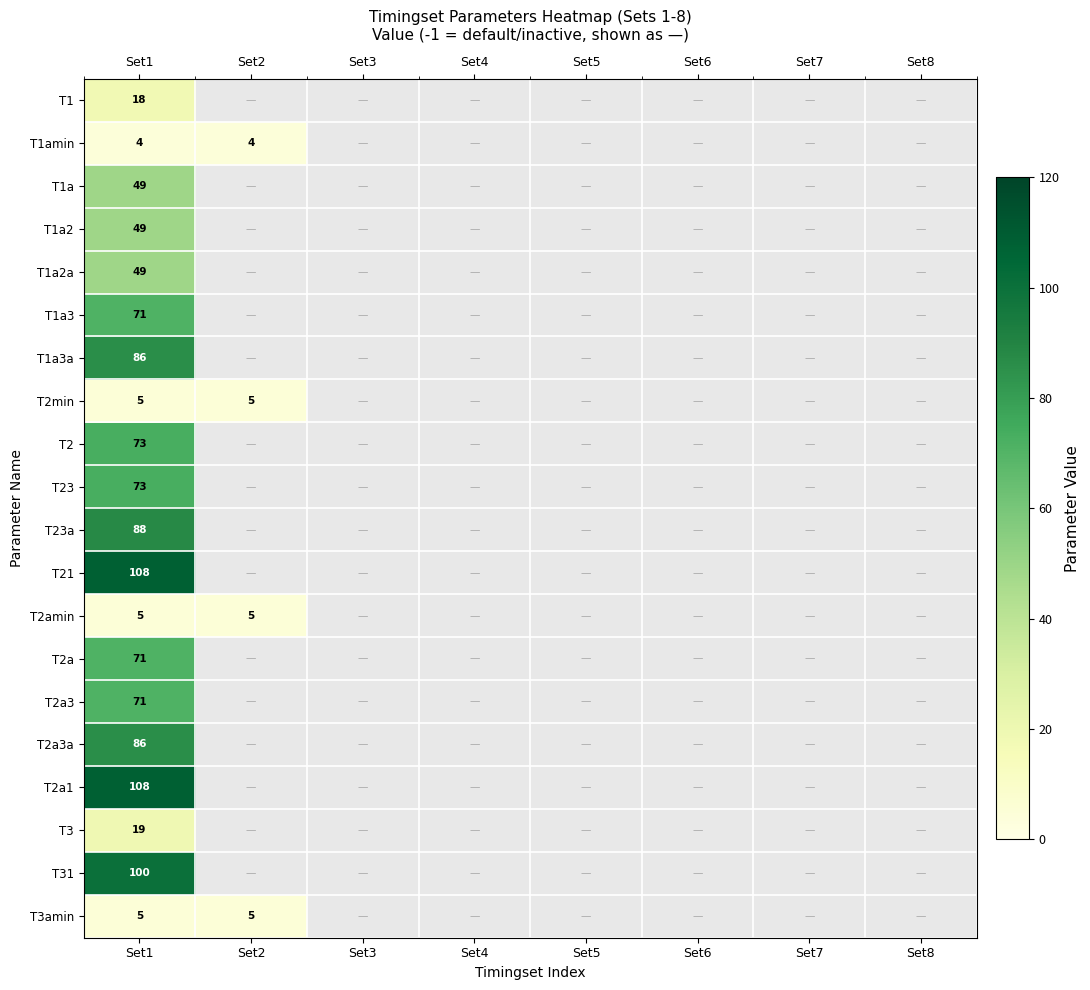

At how many categories does at least one series exceed 18?

1